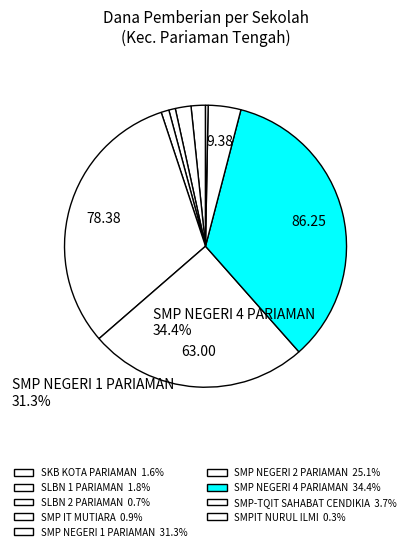

How many segments does this pie chart have?

9